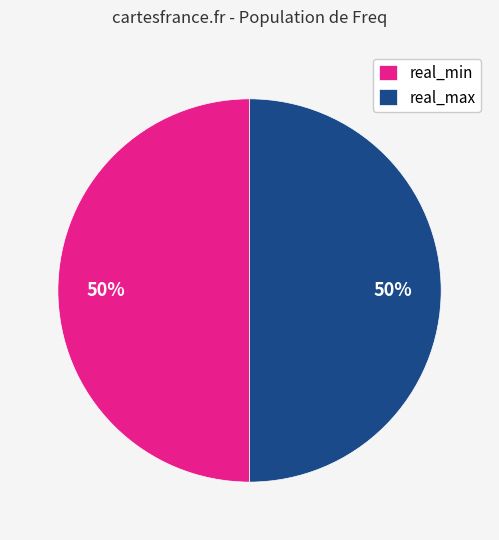

What is the ratio of the value at real_min to the value at real_max?

1.0